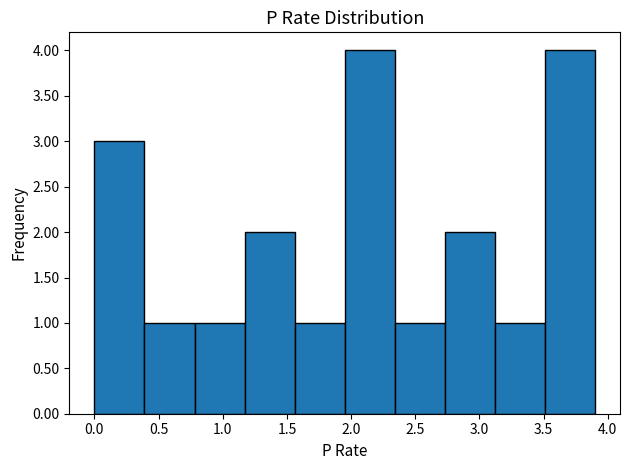

What is the height of the bar covering 3.51 to 3.90 on the x-axis? Neither the bar edges nor the heights are printed on the chart, so give them approximately, as read against the axes.

4